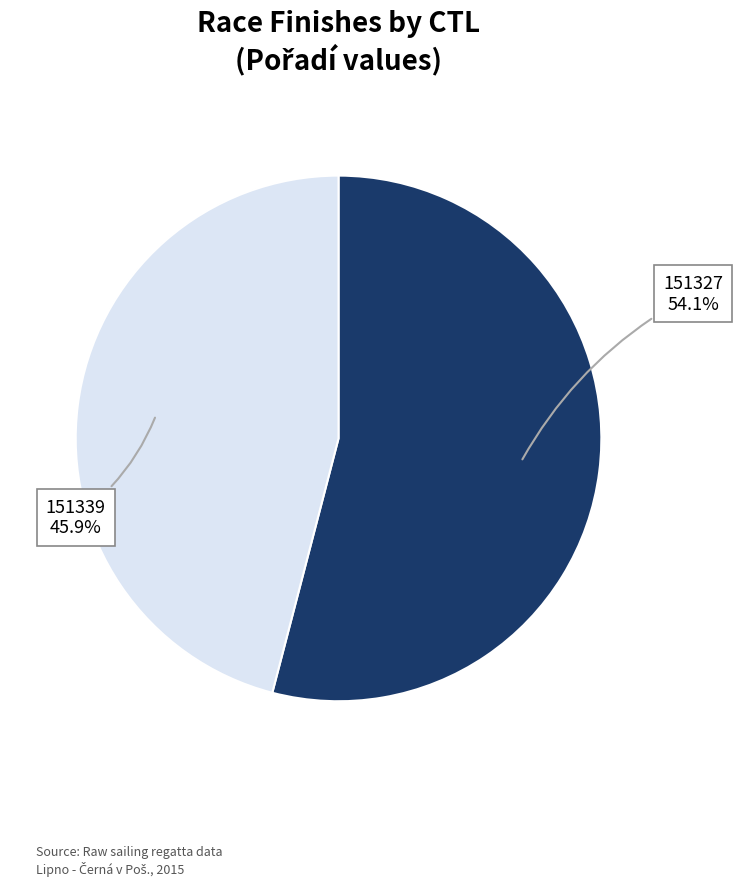

Is there any slice that represents more than half of the pie?

Yes